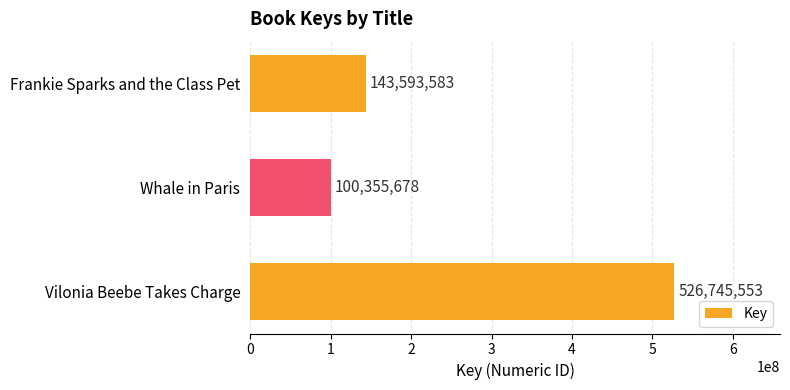

Reading top to bottom, list all the values displayed in this chart.

Frankie Sparks and the Class Pet=143593583	Whale in Paris=100355678	Vilonia Beebe Takes Charge=526745553